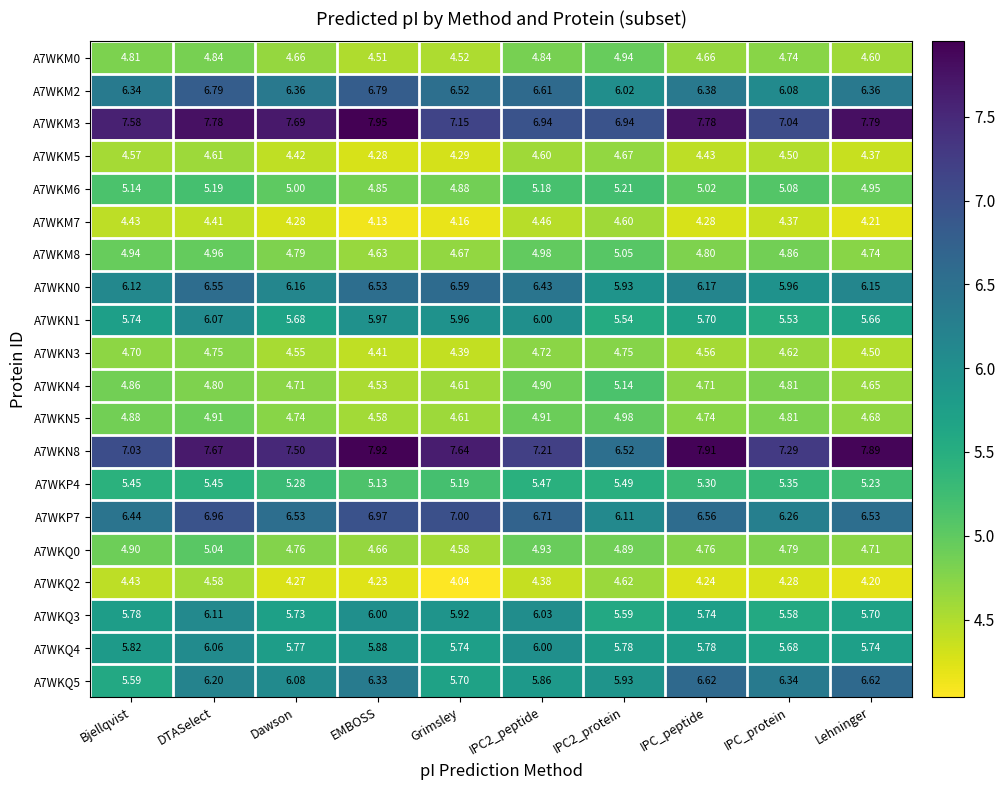

Where does the A7WKN0 series first go above 6?

Bjellqvist